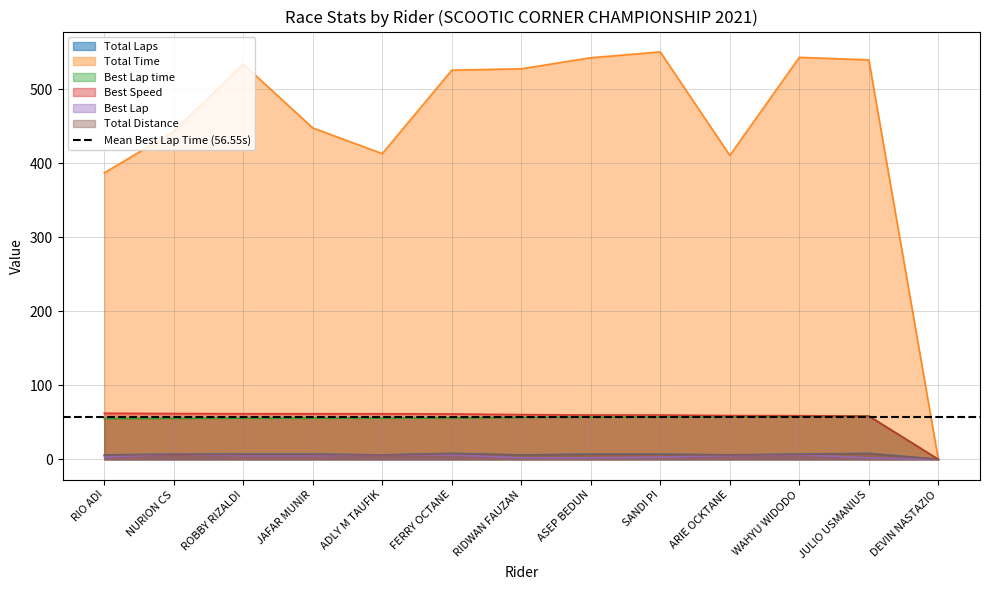

What position from the right is DEVIN NASTAZIO?

1